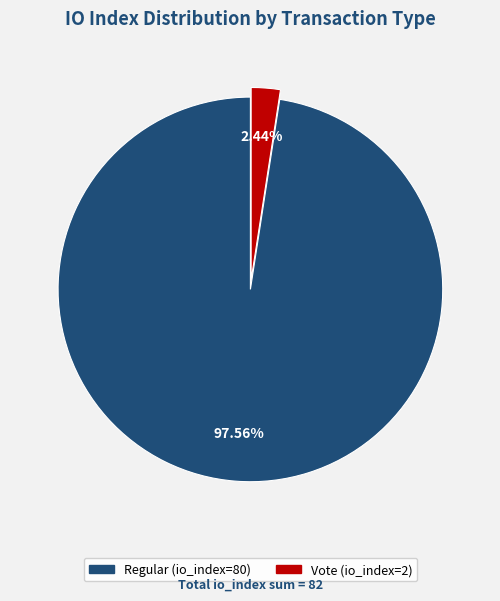

Count the number of slices in the pie.

2